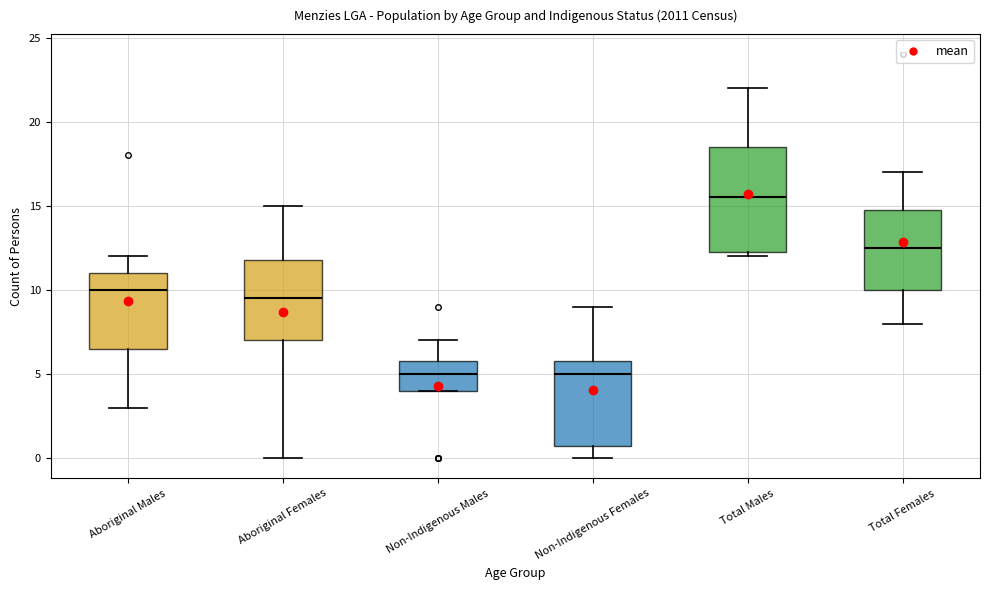

Which box has the highest median line?

Total Males